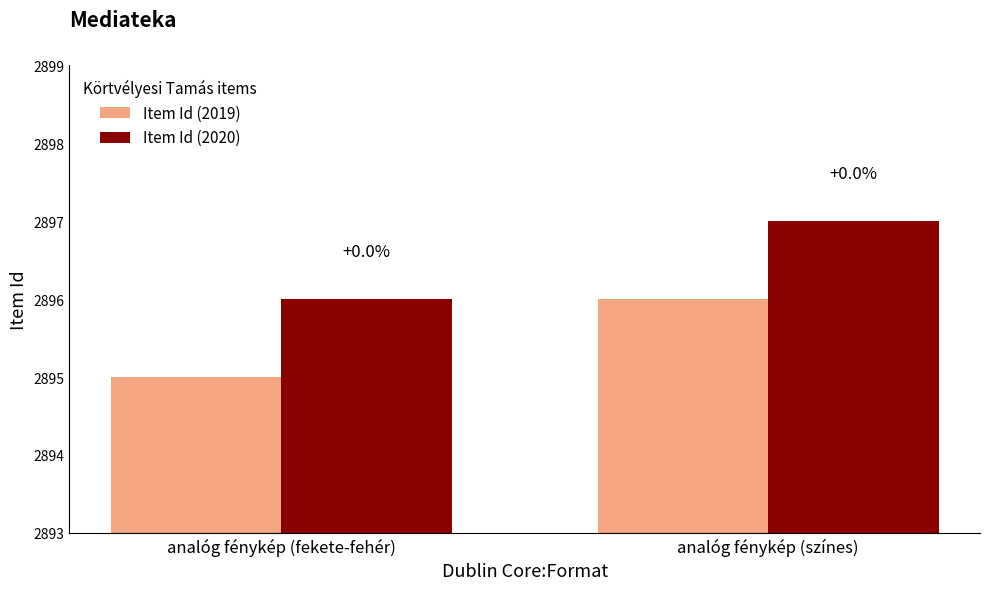

How many bars are there in total?

4